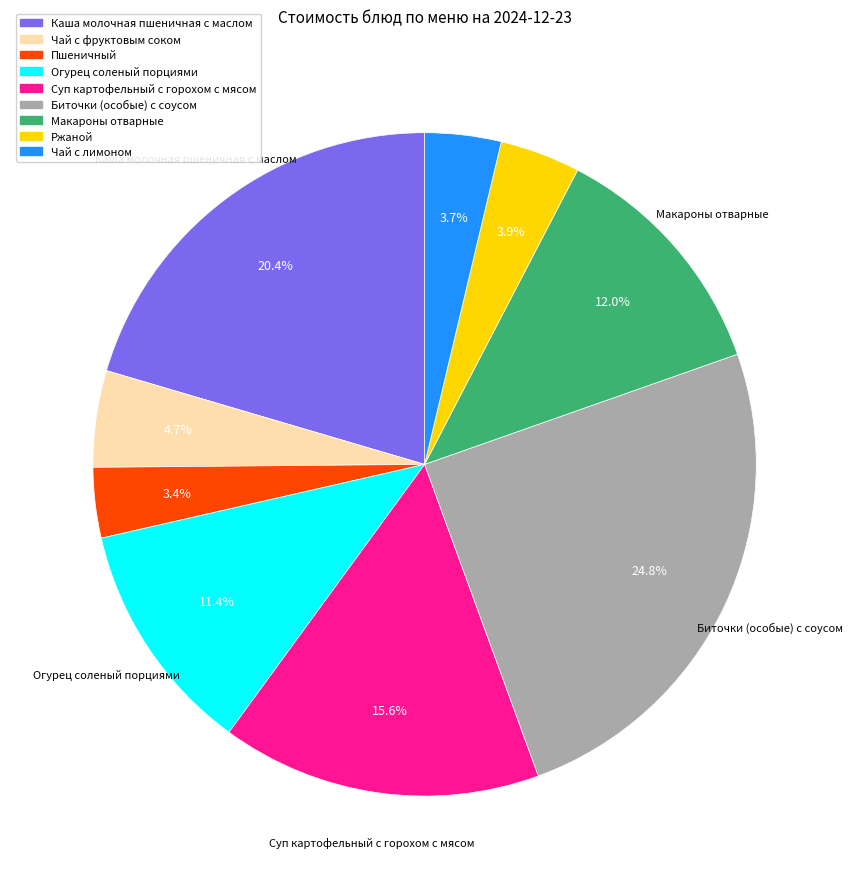

Is it true that Каша молочная пшеничная с маслом is 9% of the pie?

False